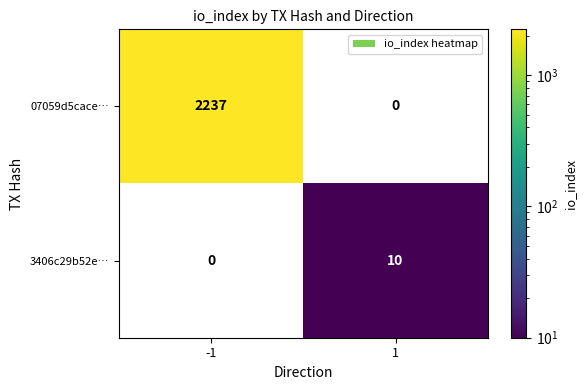

Which series changed the most between -1 and 1?

07059d5cace…